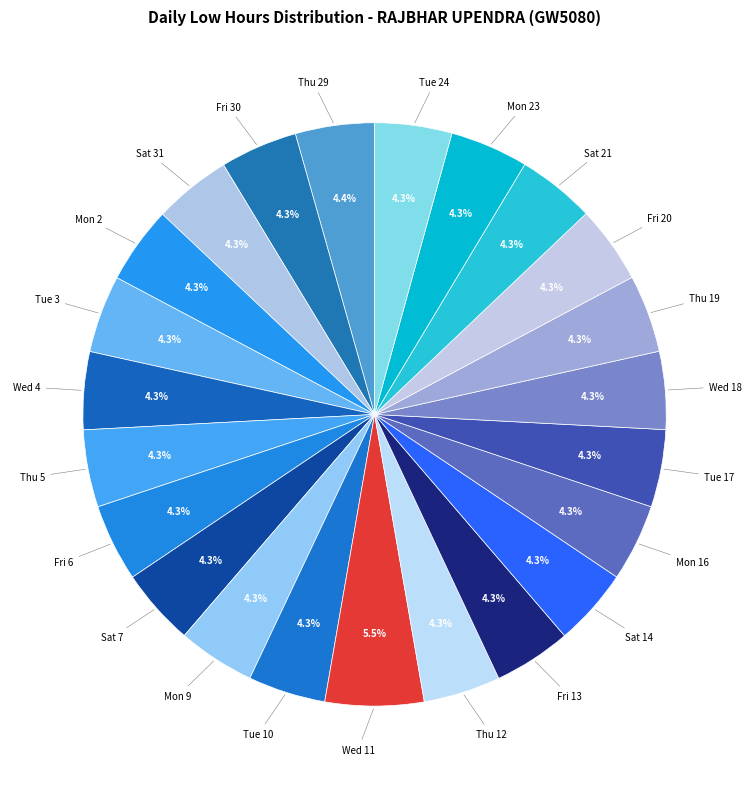

What is the largest slice in the pie chart?

Wed 11